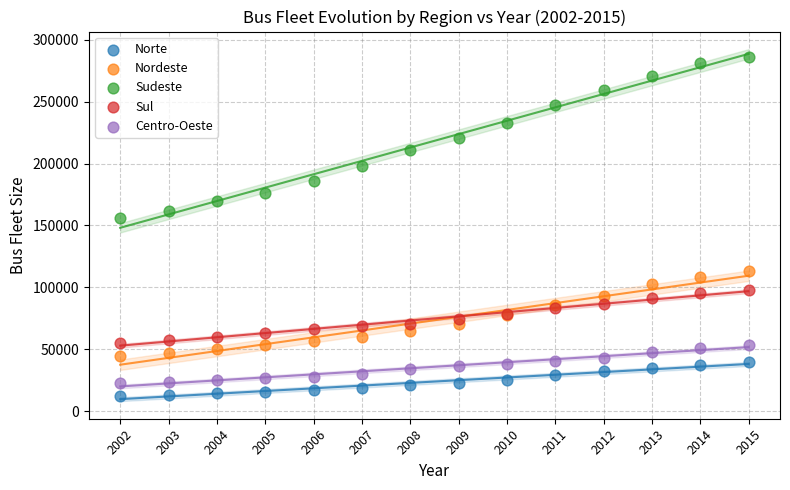

Which series contains the highest Y value?

Sudeste